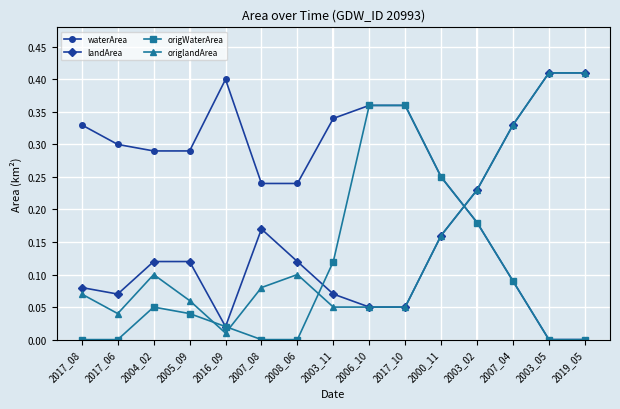

Rank the series at 2007_08 from highest to lowest value.

waterArea, landArea, origlandArea, origWaterArea